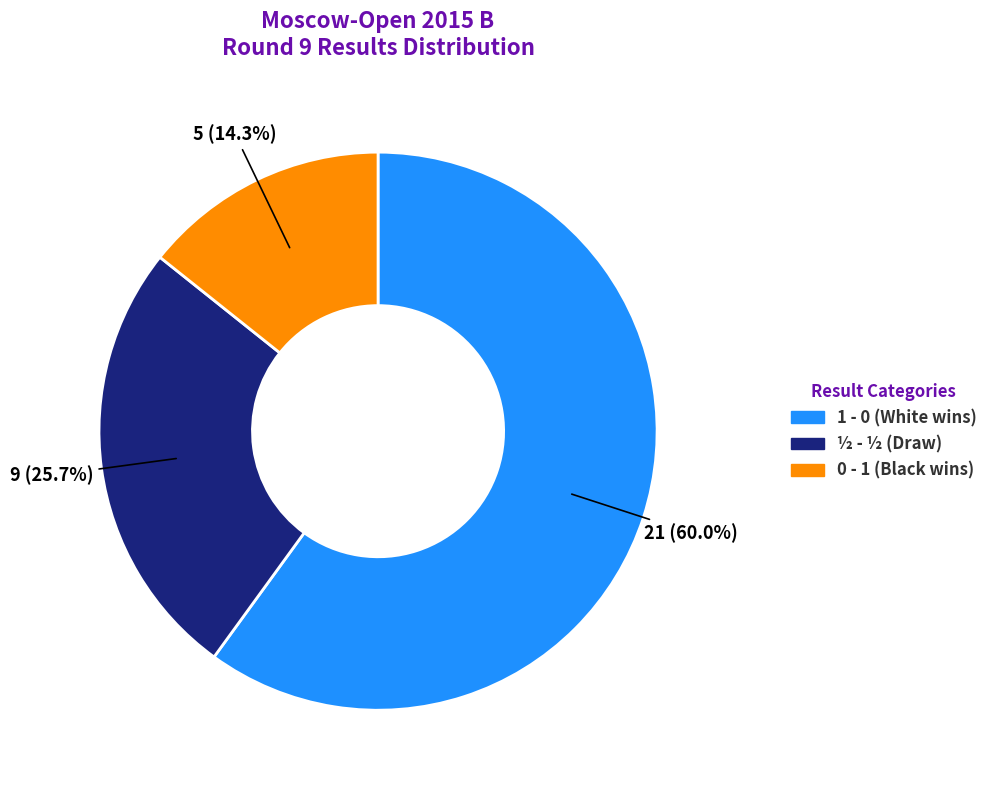

Count the number of slices in the pie.

3